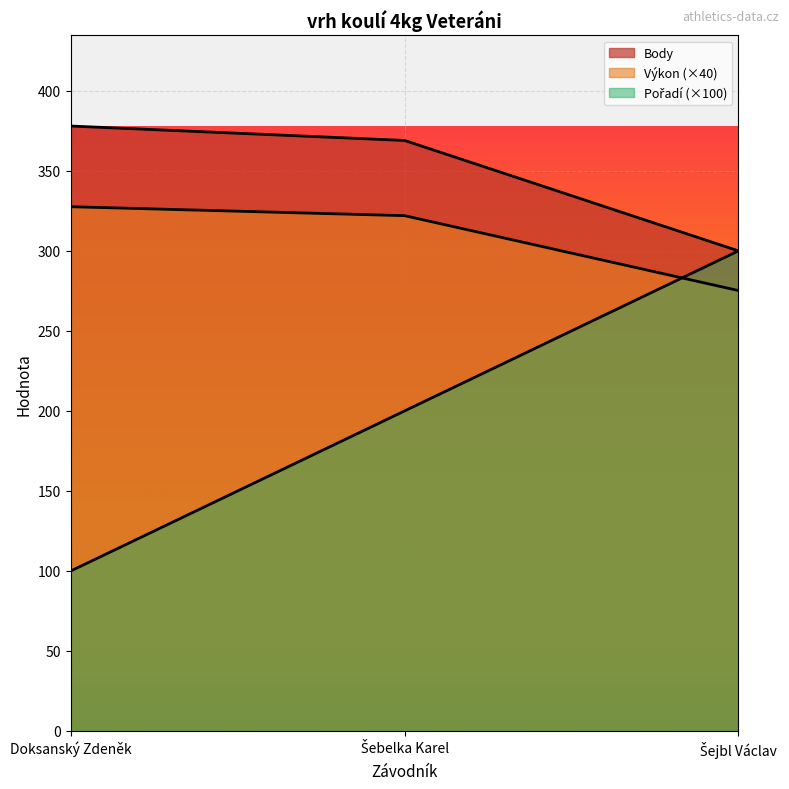

Where does the Body series first go above 369?

Doksanský Zdeněk